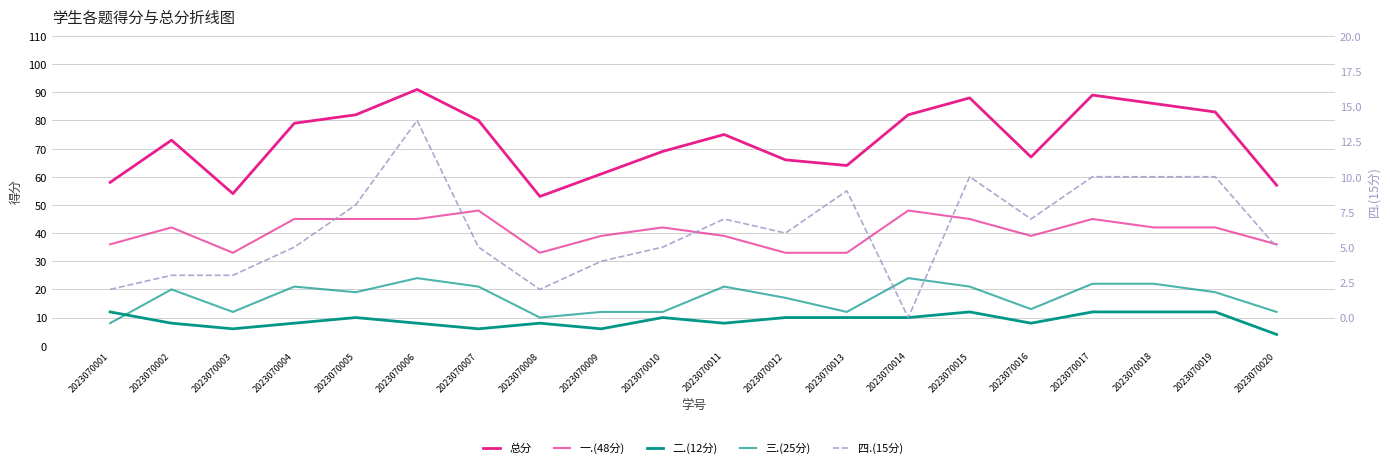

How many values in the 三.(25分) series exceed 19?

9